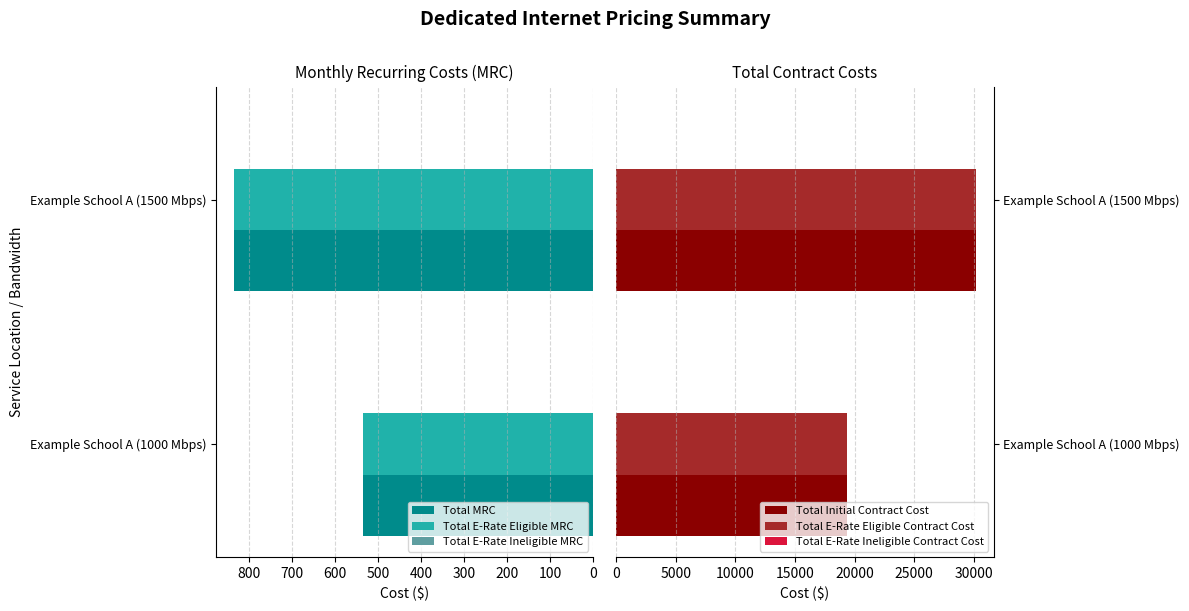

What is the difference between the maximum and minimum values in the Total MRC series?

300.0